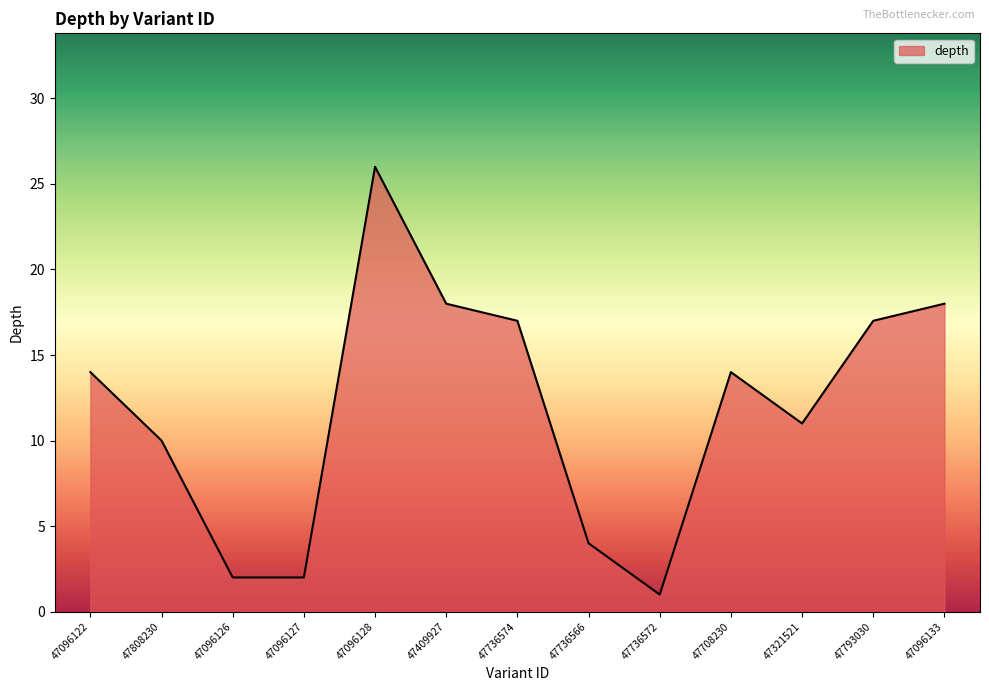

What is the ratio of the value at 47409927 to the value at 47708230?

1.3